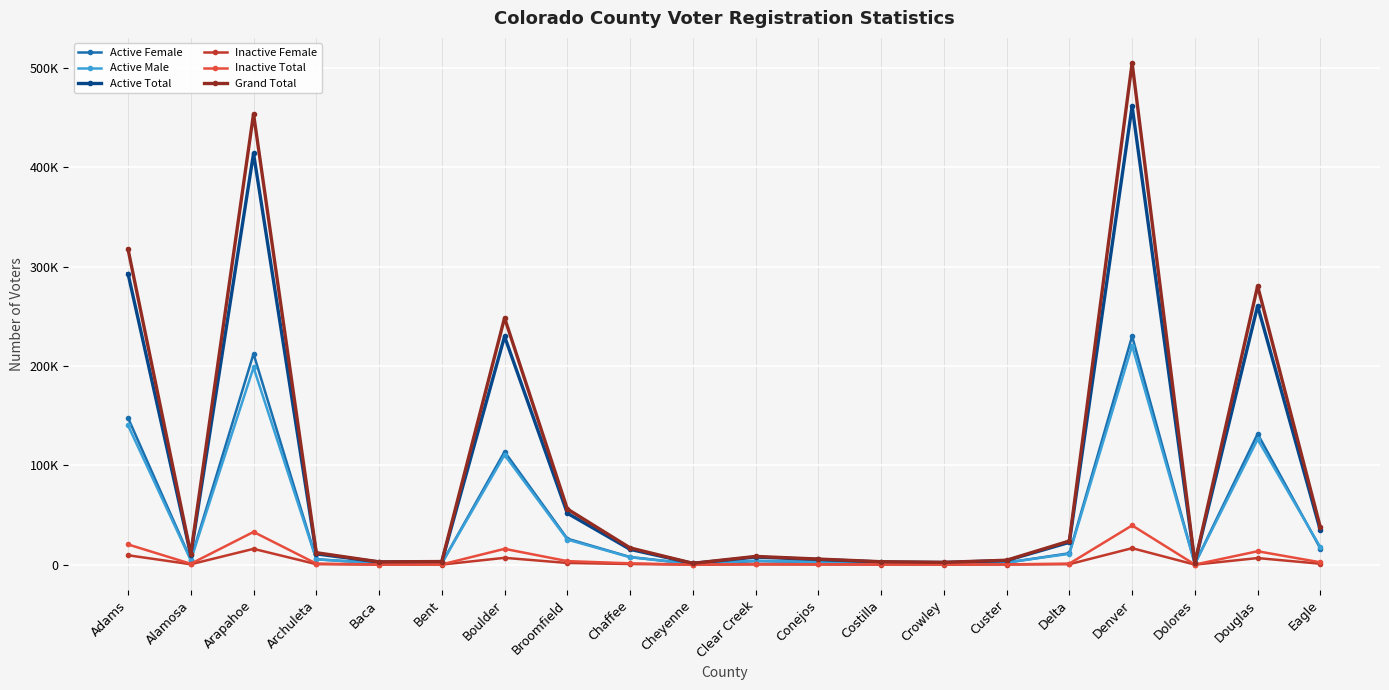

True or false: Inactive Female and Inactive Total intersect in this chart.

False